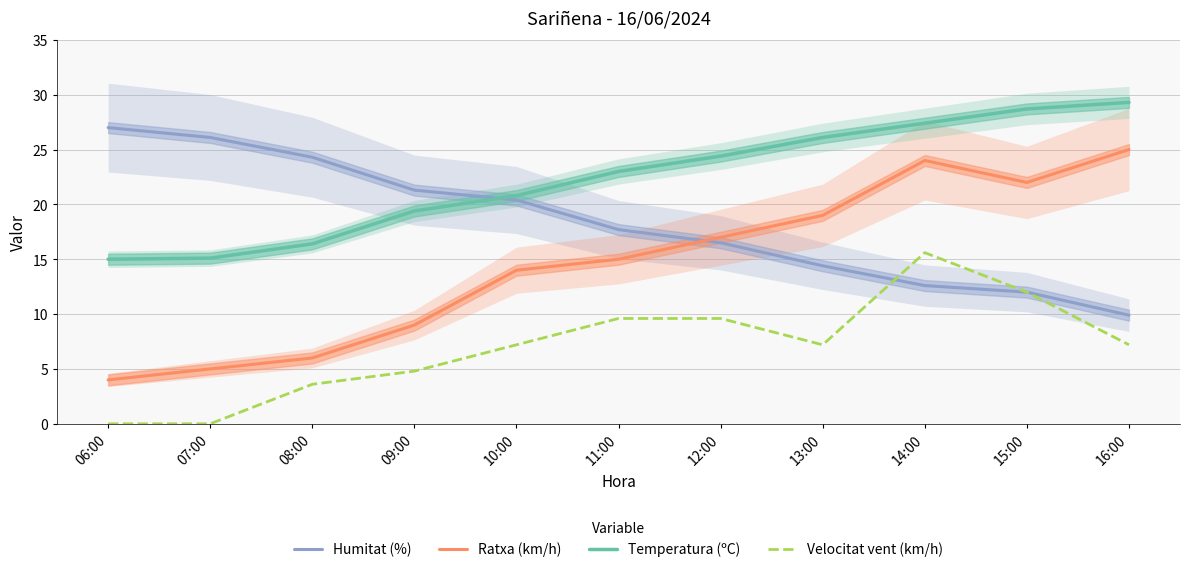

Rank the series by their maximum value, from lowest to highest.

Velocitat vent (km/h), Ratxa (km/h), Humitat (%), Temperatura (ºC)